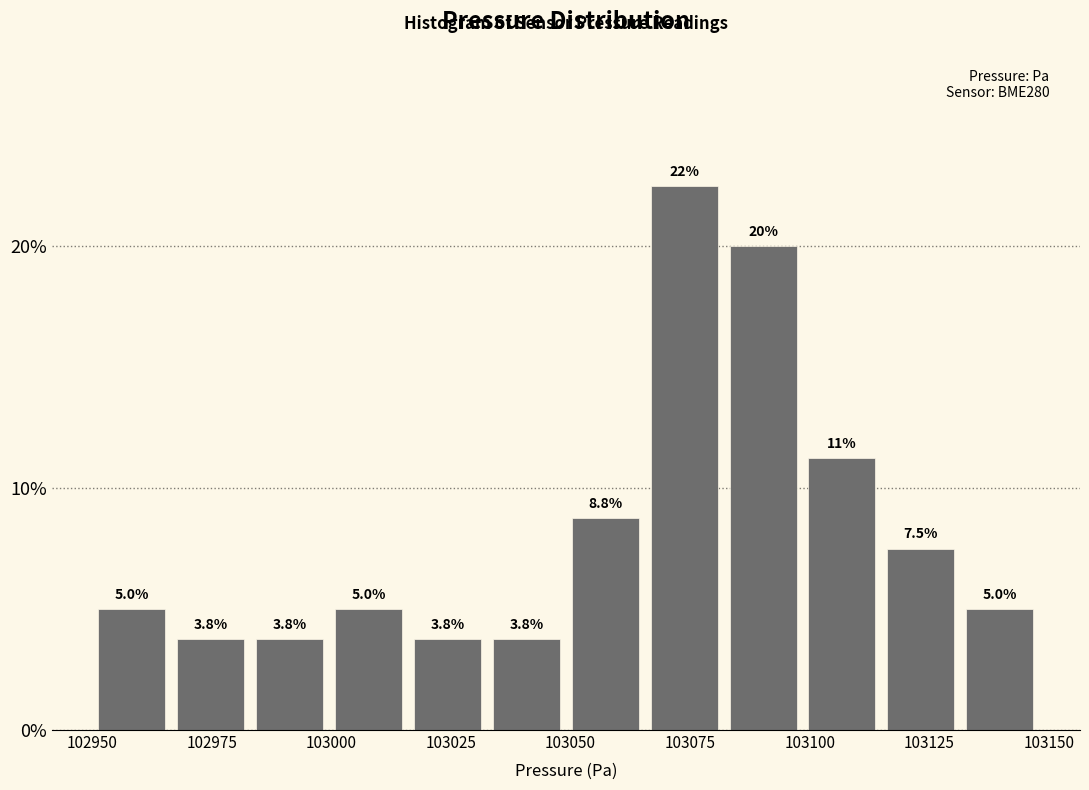

Around what value on the x-axis is the tallest bar? Give the approximate position of its centre, as read against the axis.

103075